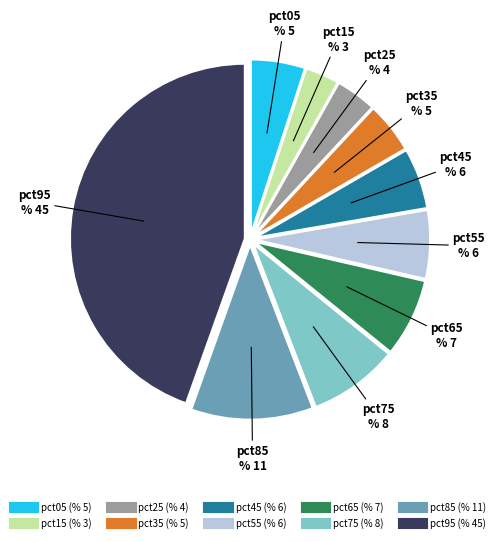

What percentage is the pct85 slice, to the nearest percent?

11%